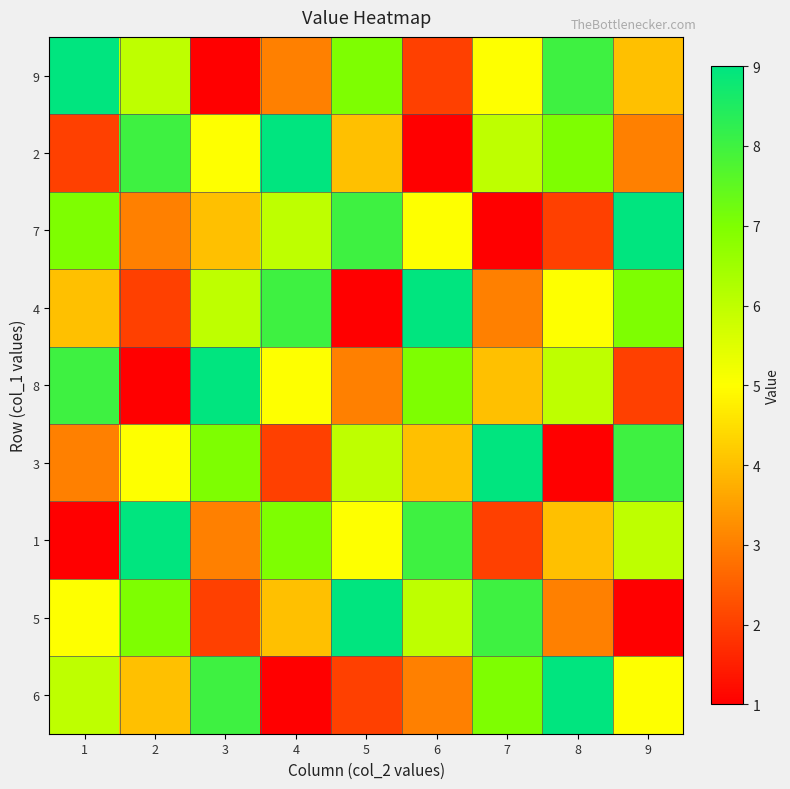

Which category has the lowest value across all series?

3